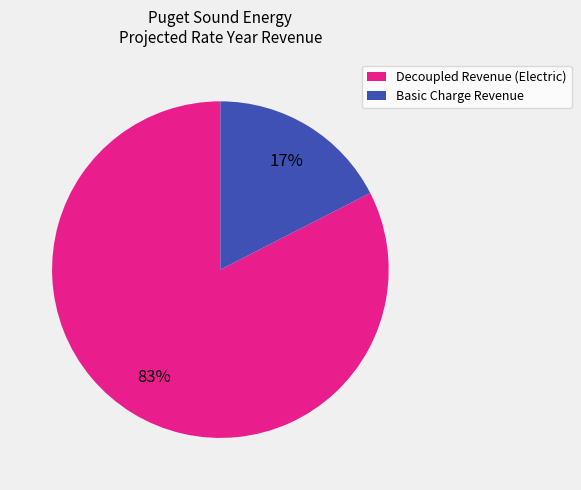

True or false: Decoupled Revenue (Electric) accounts for 83% of the total.

True